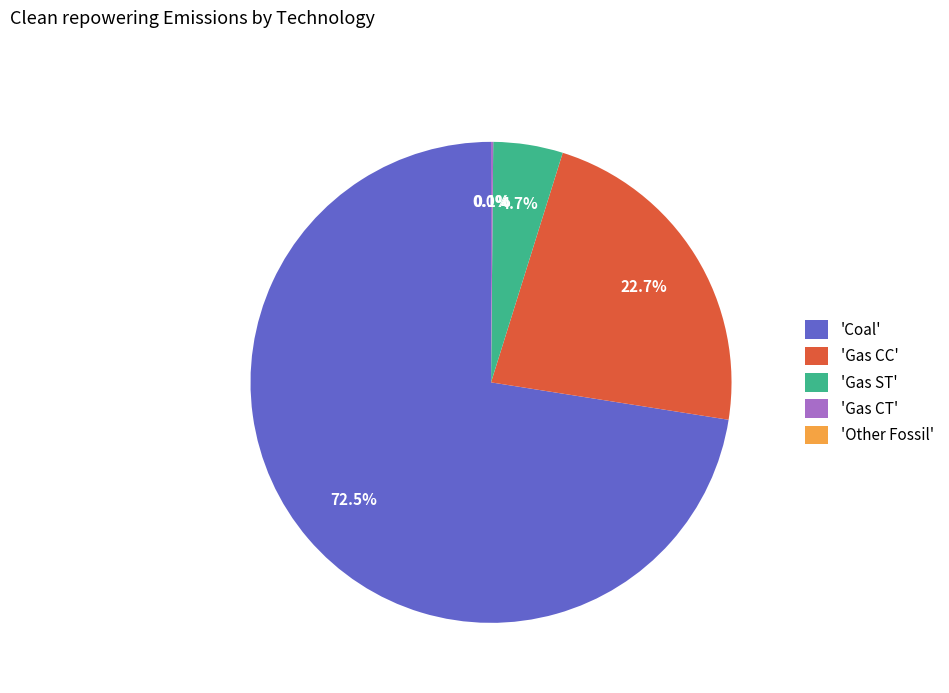

Which slice represents more than half of the pie?

Coal